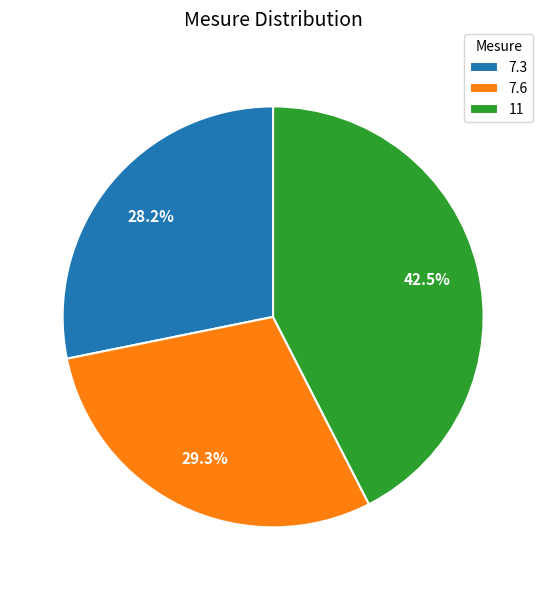

Which has a higher value, 11 or 7.3?

11